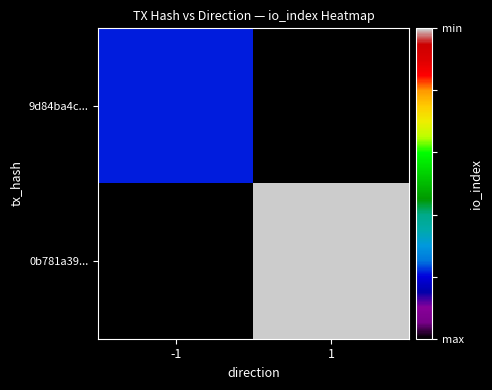

Which label corresponds to the smallest value in the chart?

1